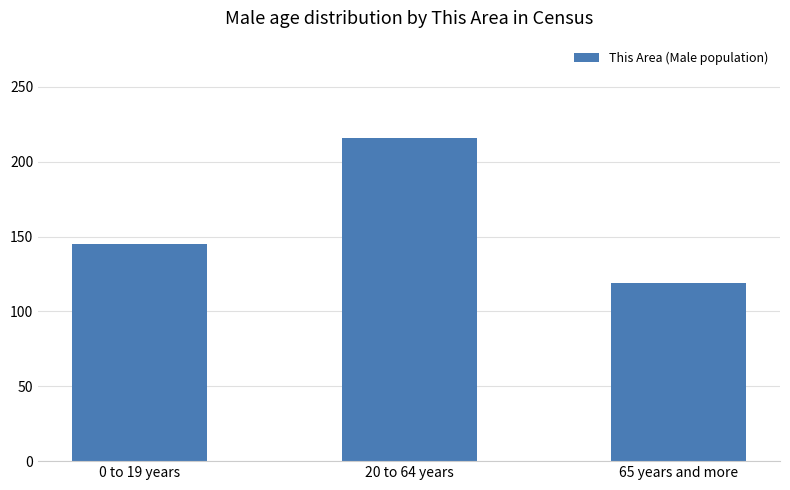

The value at 0 to 19 years is 145. True or false?

True